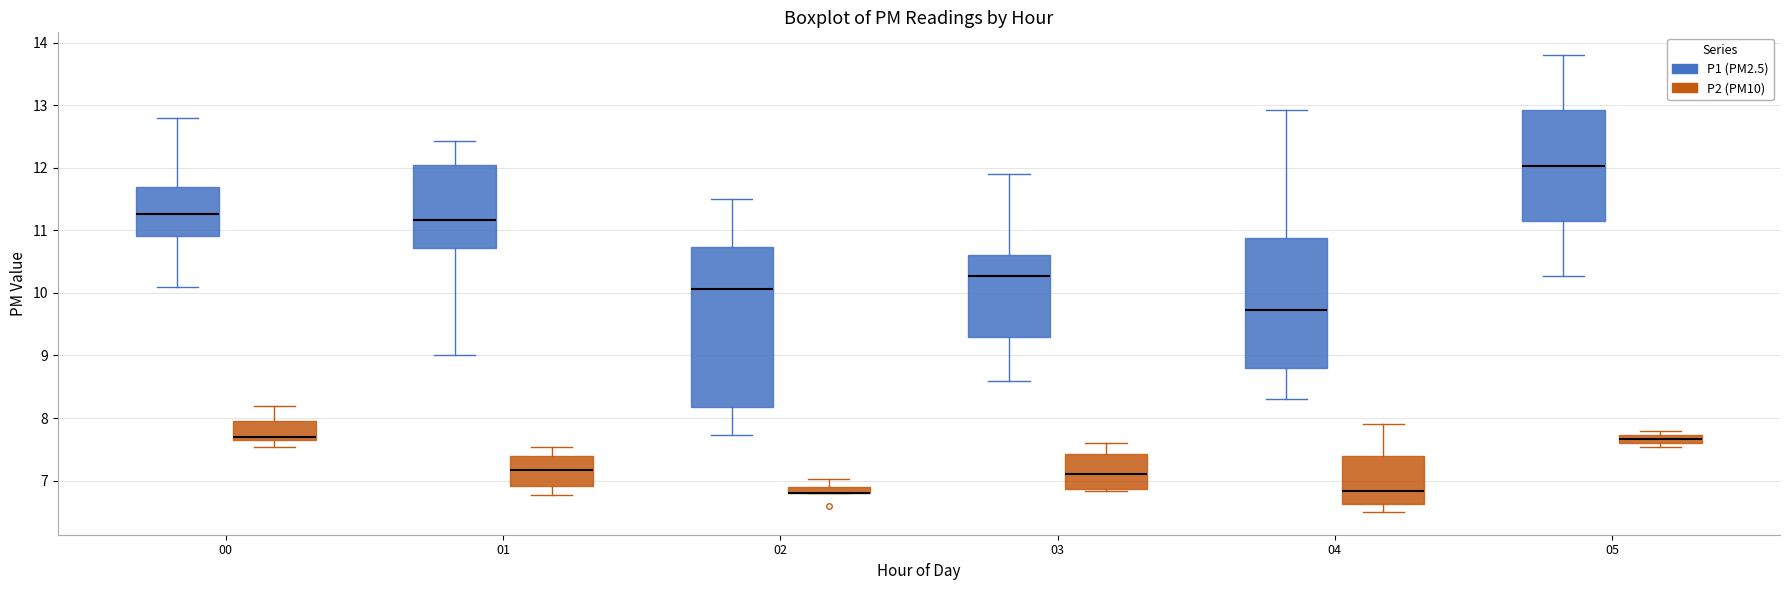

Comparing the boxes themselves (not the whiskers), which one is the tallest?

02 (P1 (PM2.5))